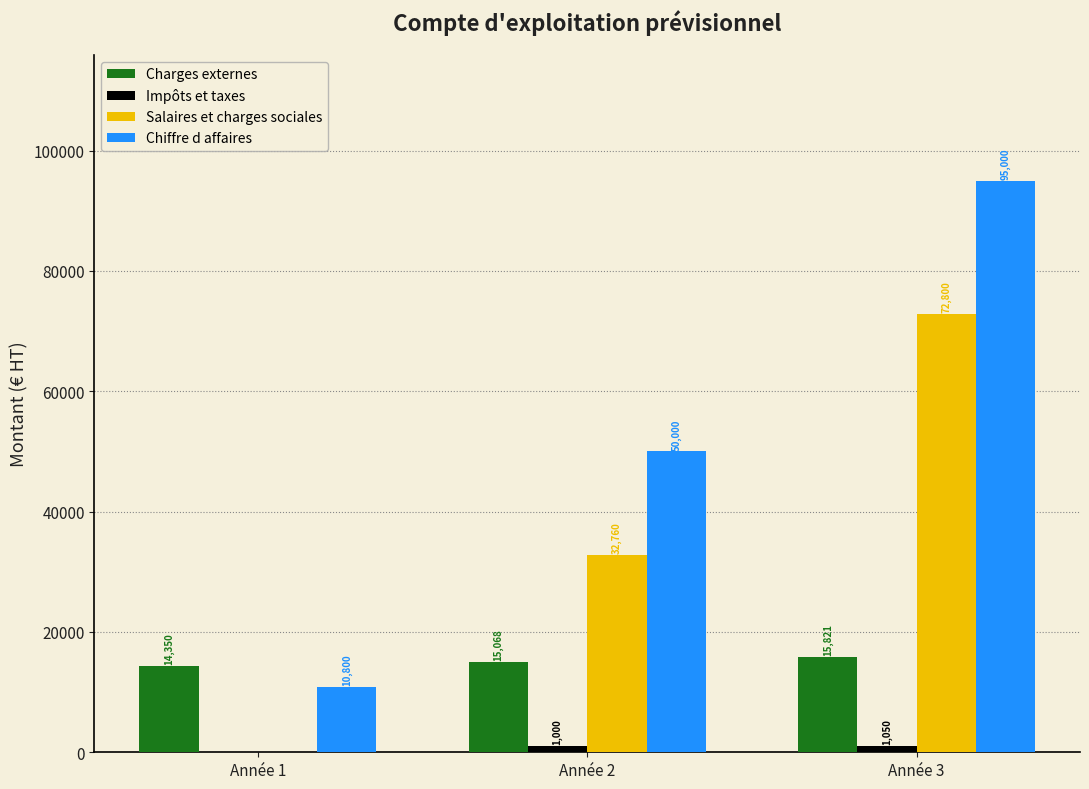

Between Année 1 and Année 3, which series saw the biggest shift?

Chiffre d affaires